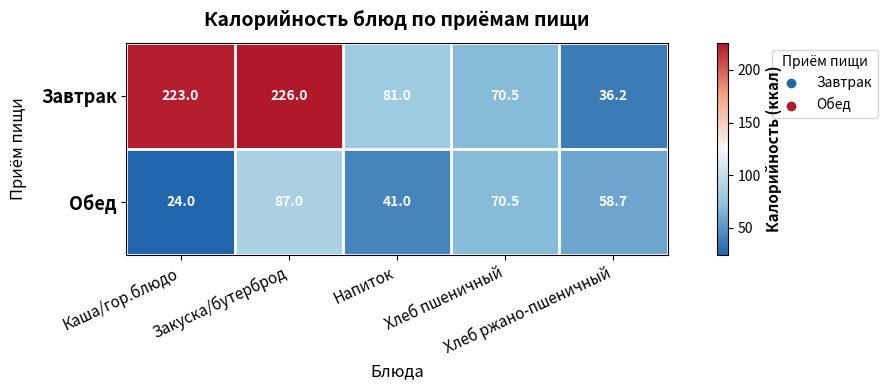

At which category is the sum across all series the highest?

Закуска/бутерброд